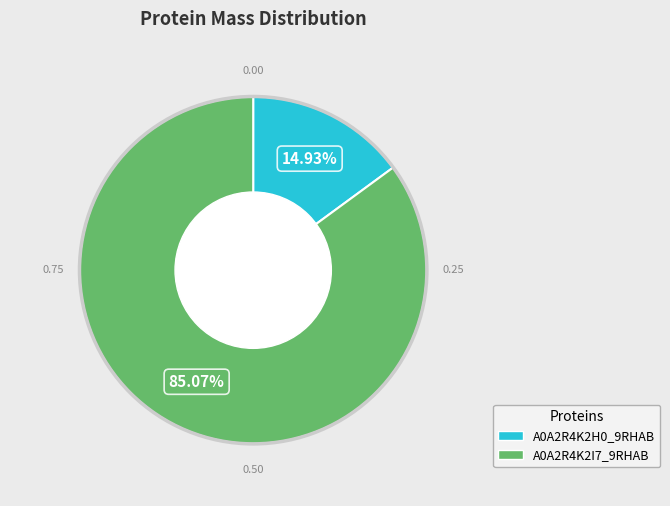

Approximately how many times larger is the value at A0A2R4K2H0_9RHAB compared to A0A2R4K2I7_9RHAB?

0.2